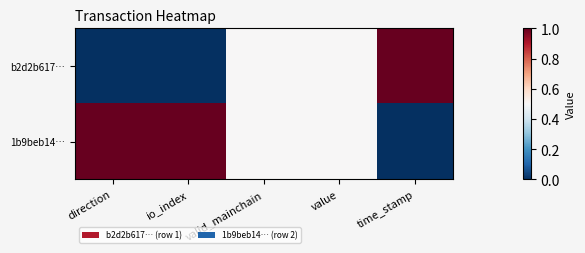

Reading left to right, what are all the values shown in this chart?

b2d2b617…: direction=0.0	io_index=0.0	valid_mainchain=0.5	value=0.5	time_stamp=1.0
1b9beb14…: direction=1.0	io_index=1.0	valid_mainchain=0.5	value=0.5	time_stamp=0.0